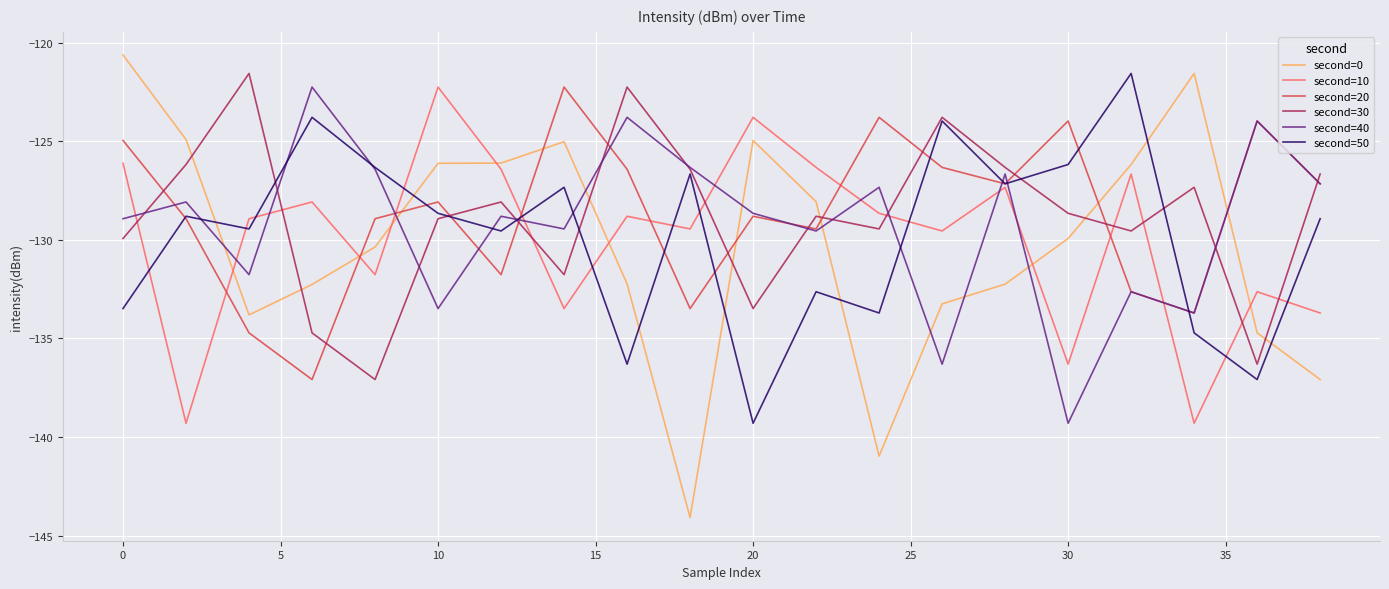

How many values in the second=20 series exceed -128?

9